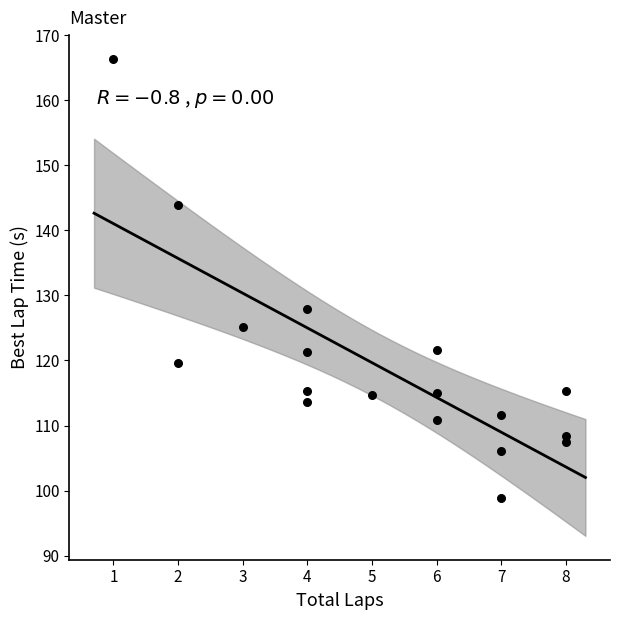

What is the range of X values (max minus min)?

7.0